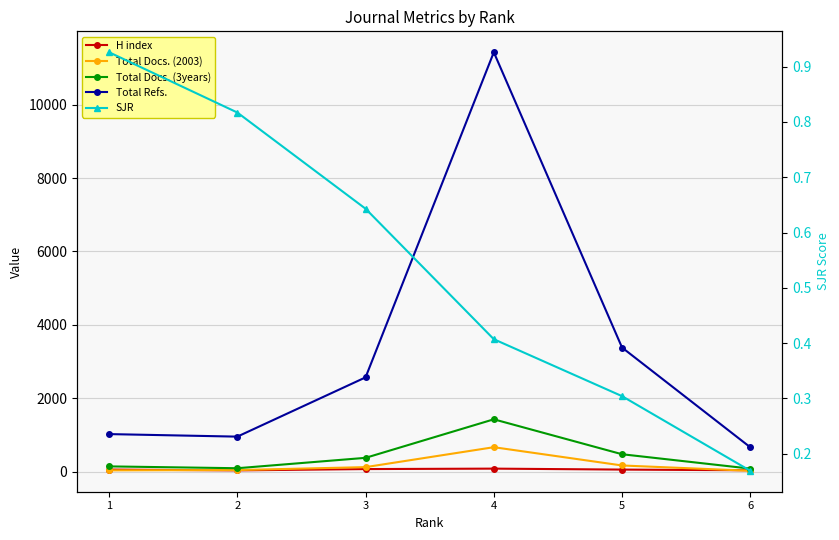

What is the average value of the Total Refs. series?

3335.5